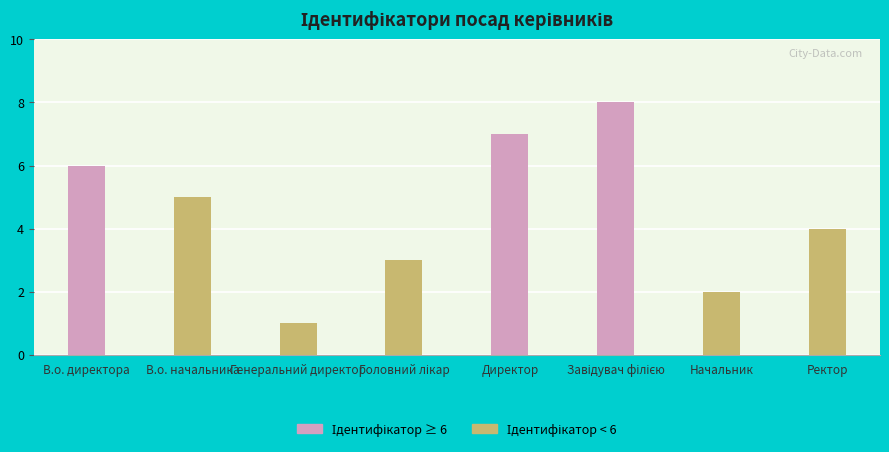

What is the sum of all values?

36